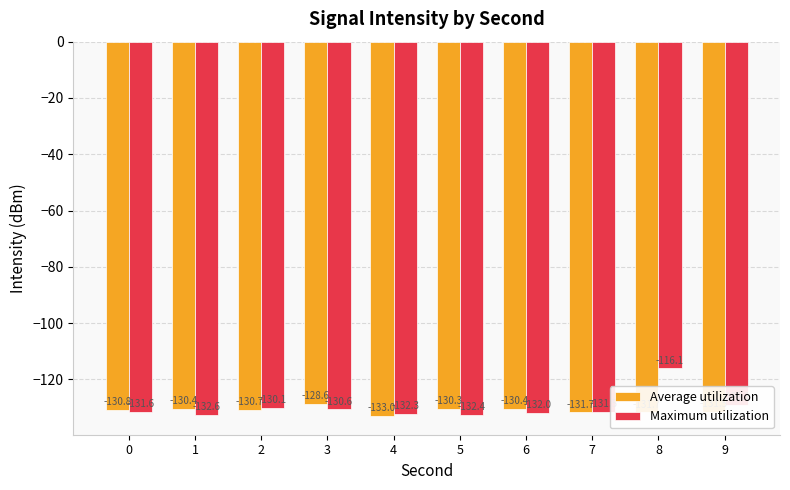

Which series has the largest range (max minus min)?

Maximum utilization